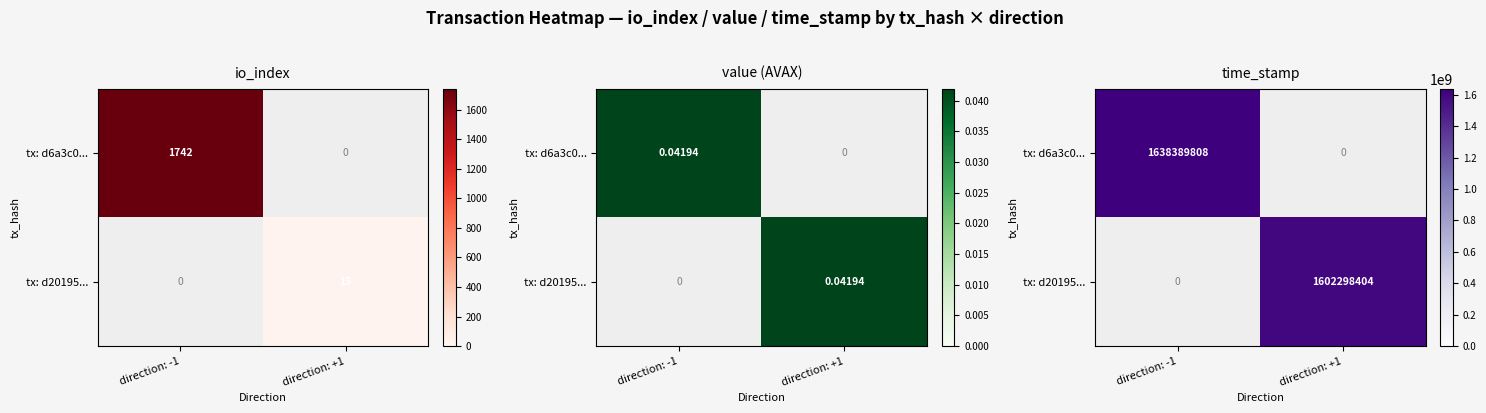

Is it true that tx: d20195... equals 518257299 at direction: -1?

False